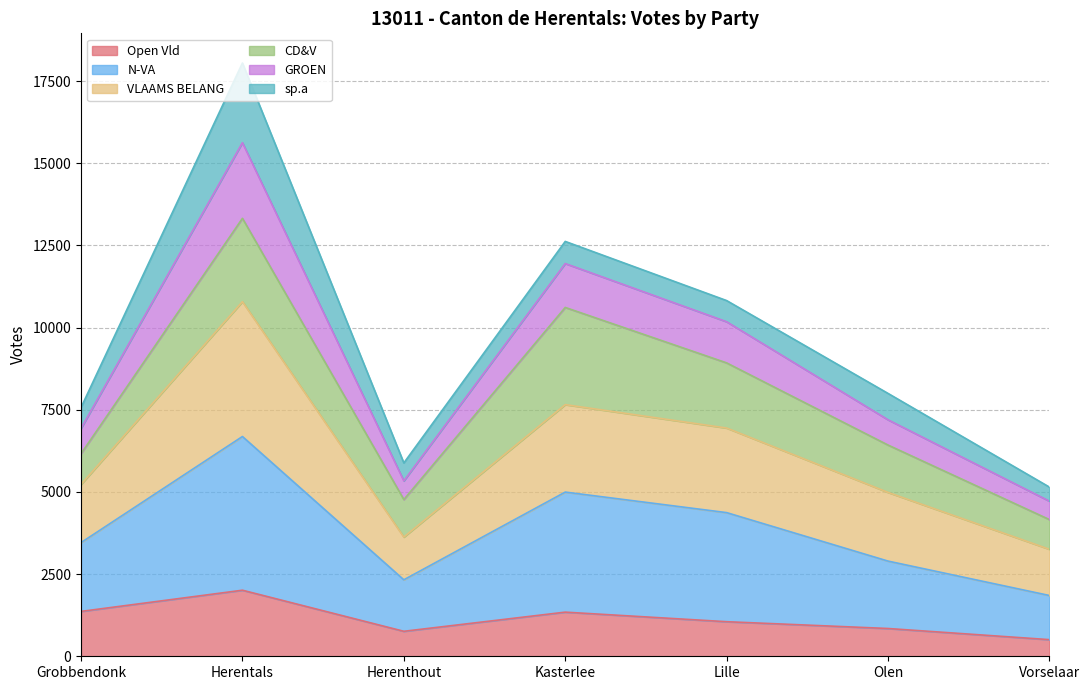

What is the total value across all series at Vorselaar?

5147